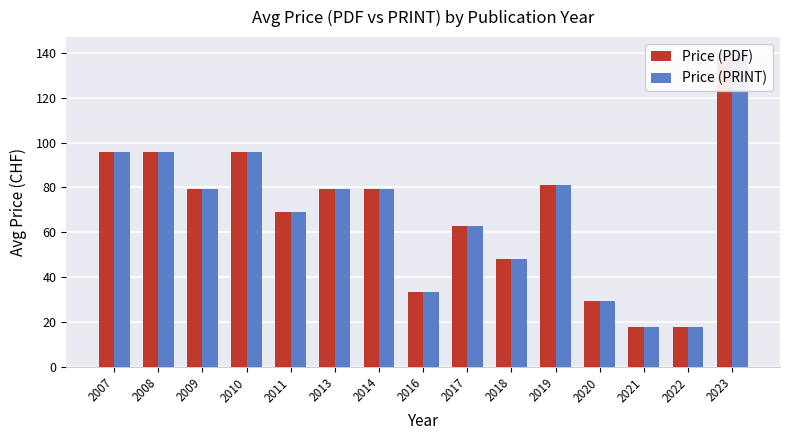

Reading right to left, transcribe all the data shown in this chart.

Price (PDF): 140.0	18.0	18.0	29.2	81.0	48.0	63.0	33.5	79.5	79.5	69.0	96.0	79.5	96.0	96.0
Price (PRINT): 140.0	18.0	18.0	29.2	81.0	48.0	63.0	33.5	79.5	79.5	69.0	96.0	79.5	96.0	96.0